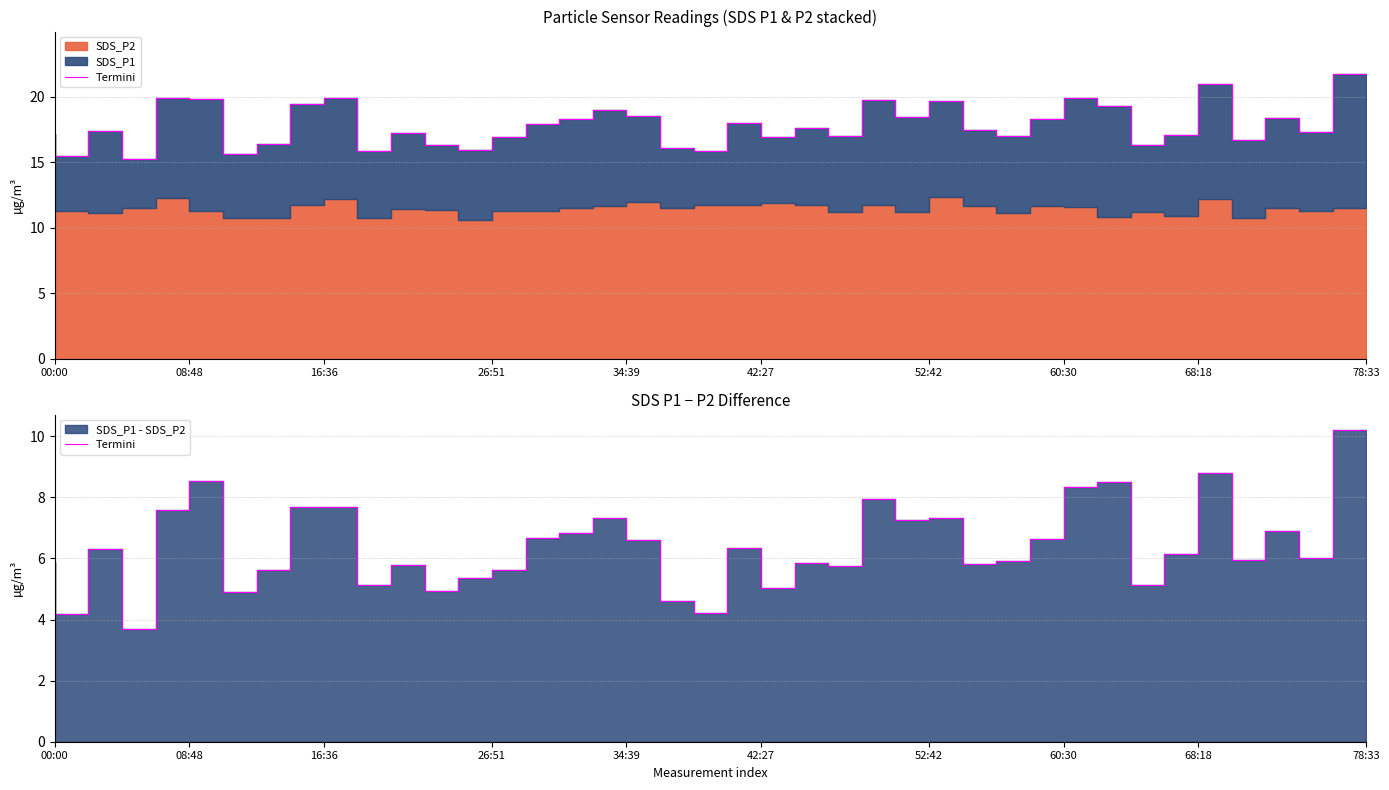

What is the greatest value displayed?

10.2